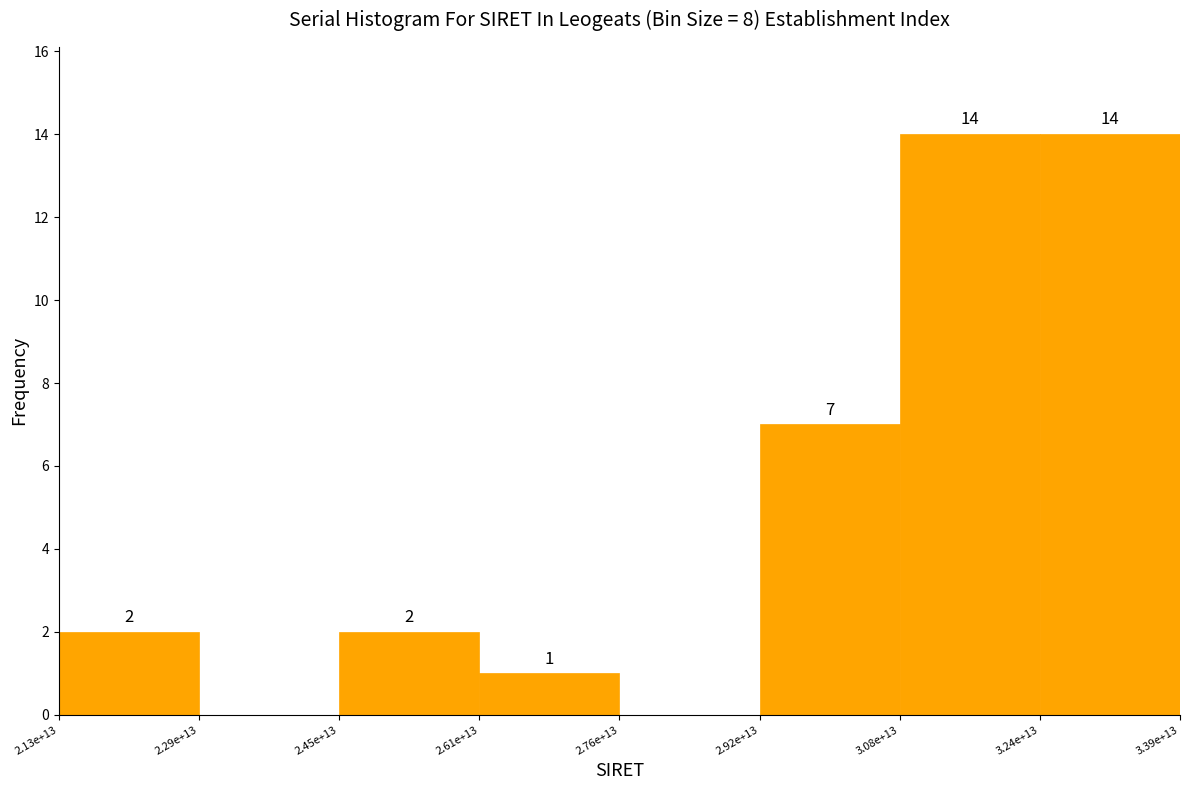

Reading right to left, extract all data points from this chart.

3.24e+13=14	3.08e+13=14	2.92e+13=7	2.76e+13=0	2.61e+13=1	2.45e+13=2	2.29e+13=0	2.13e+13=2